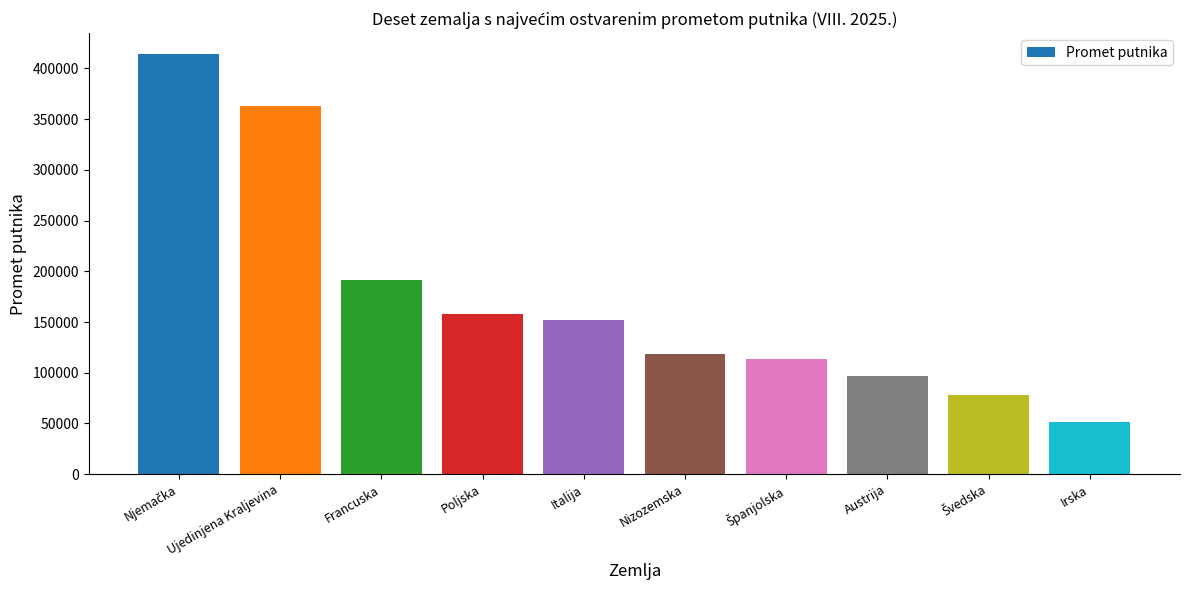

The value at Poljska is 246365. True or false?

False